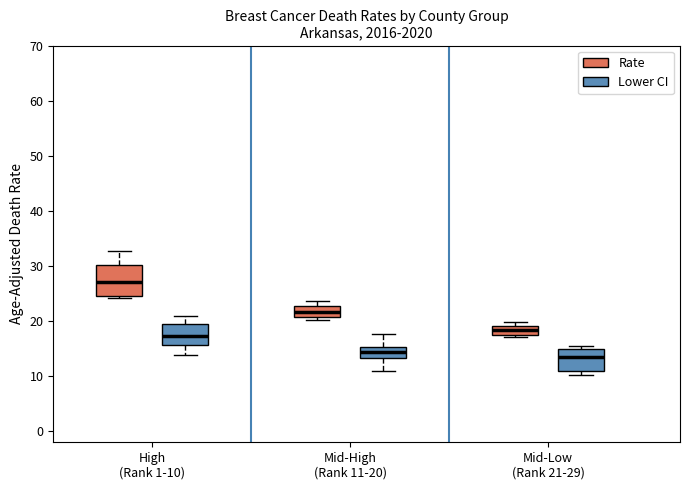

Where does the lower whisker of the box for Mid-High (Rank 11-20) (Lower CI) end on the y-axis? The values are not printed on the chart, so give them approximately, as read against the axis.

11